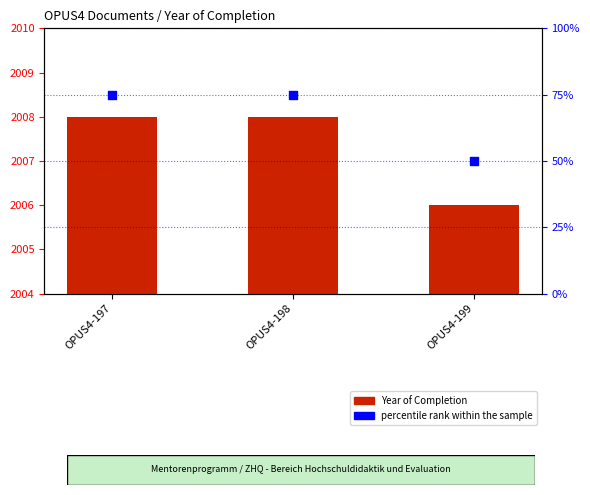

What are all the series names shown in the legend?

Year of Completion, percentile rank within the sample